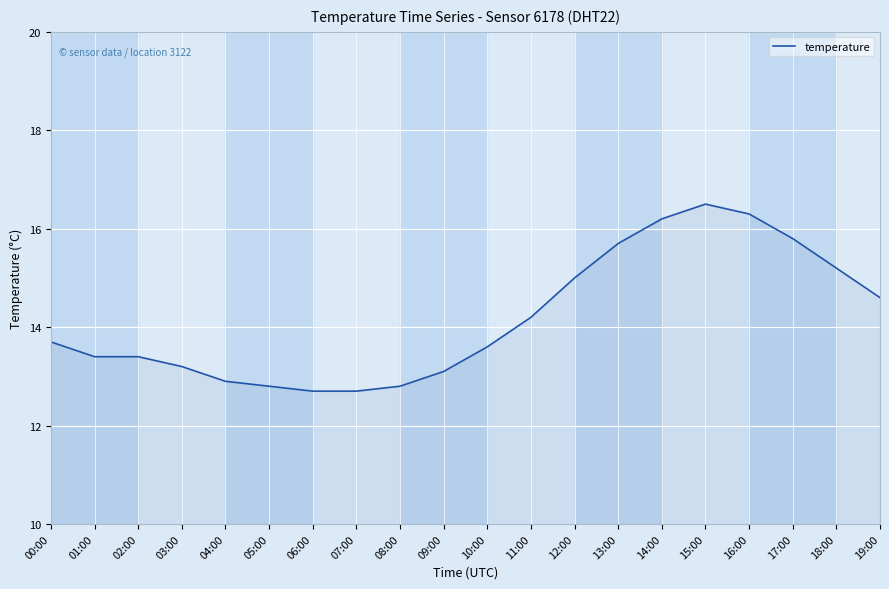

What is the change in value from 06:00 to 10:00?

+0.9